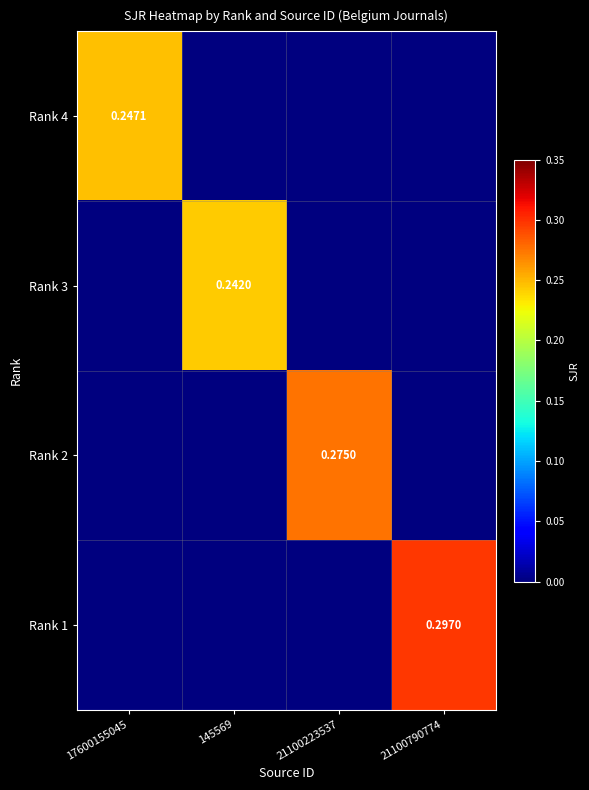

At which category is the sum across all series the highest?

21100790774